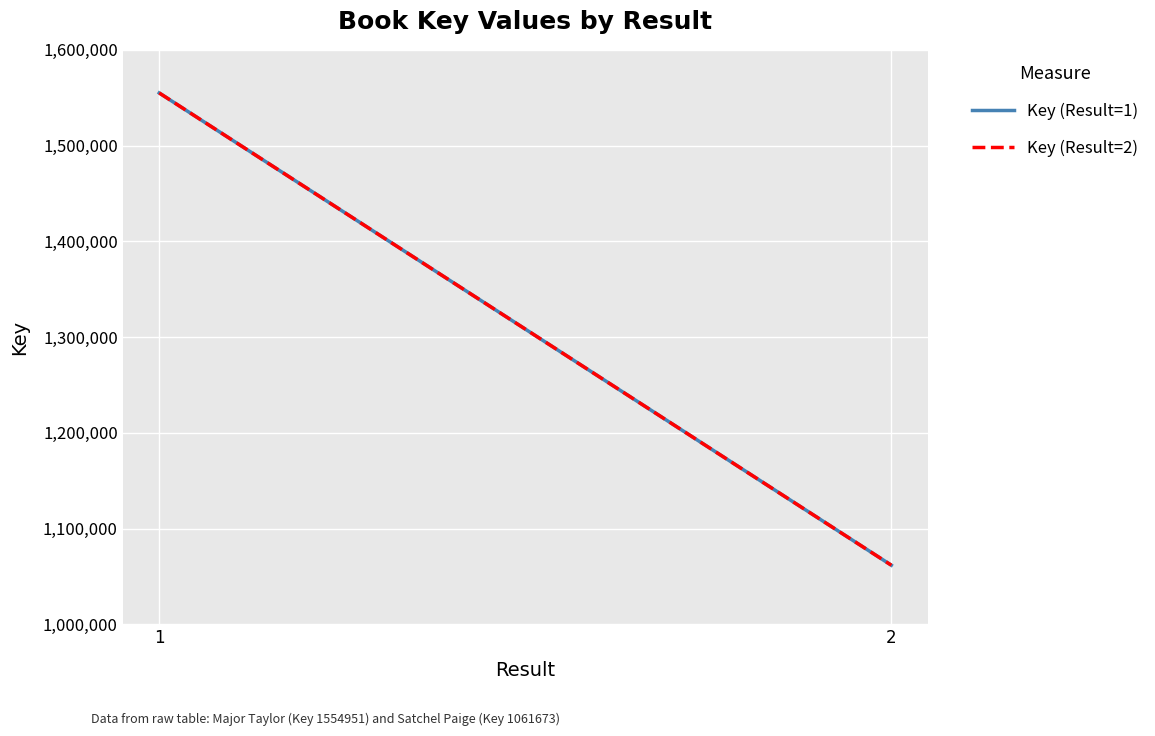

Reading right to left, transcribe all the data shown in this chart.

Key (Result=1): 1061673	1554951
Key (Result=2): 1061673	1554951